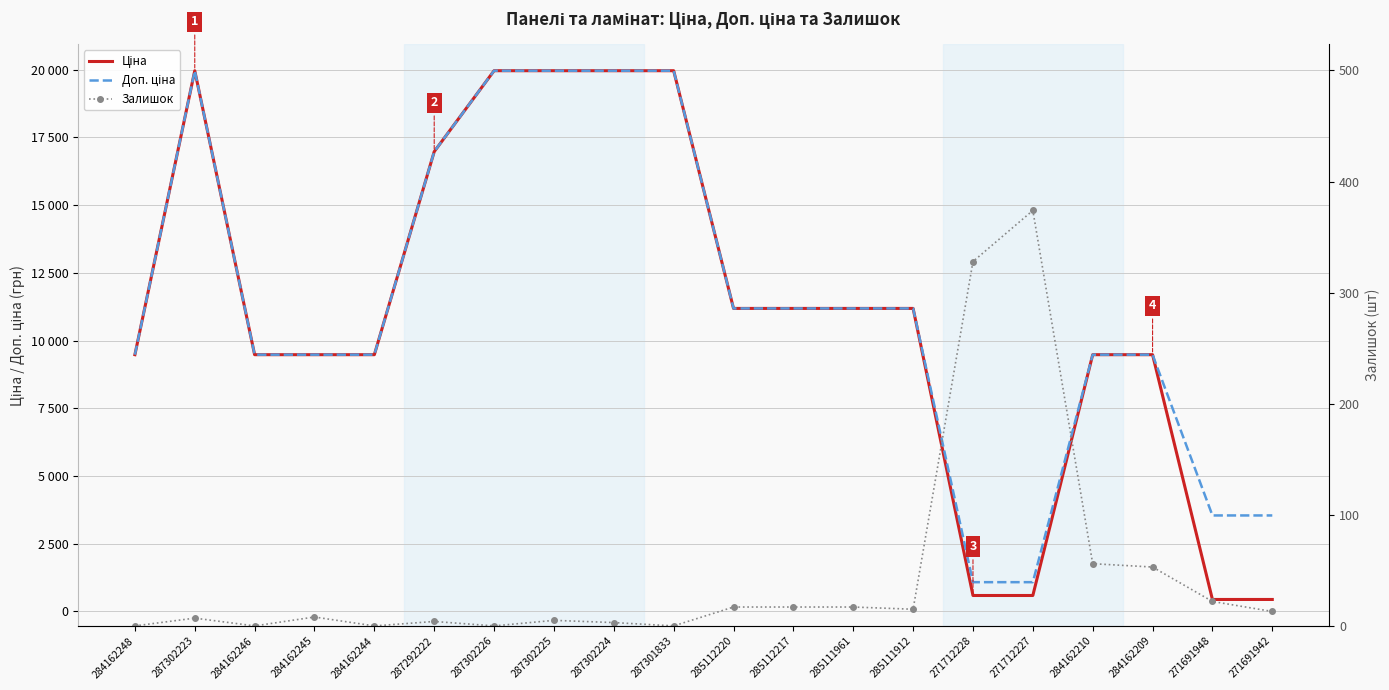

What is the sum of the Доп. ціна values at 287292222 and 271691942?

20521.3